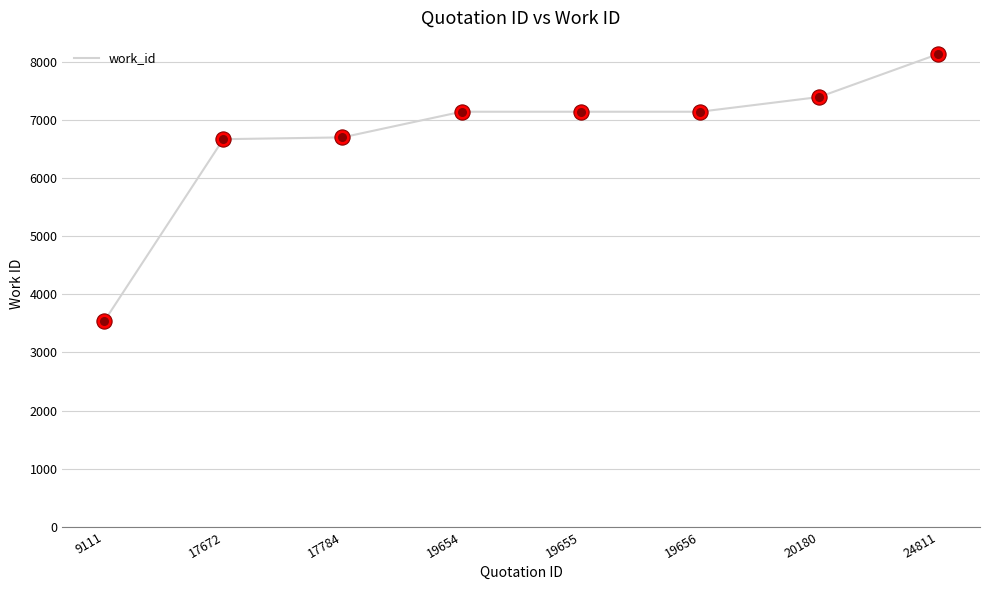

Approximately how many times larger is the value at 19654 compared to 17672?

1.1